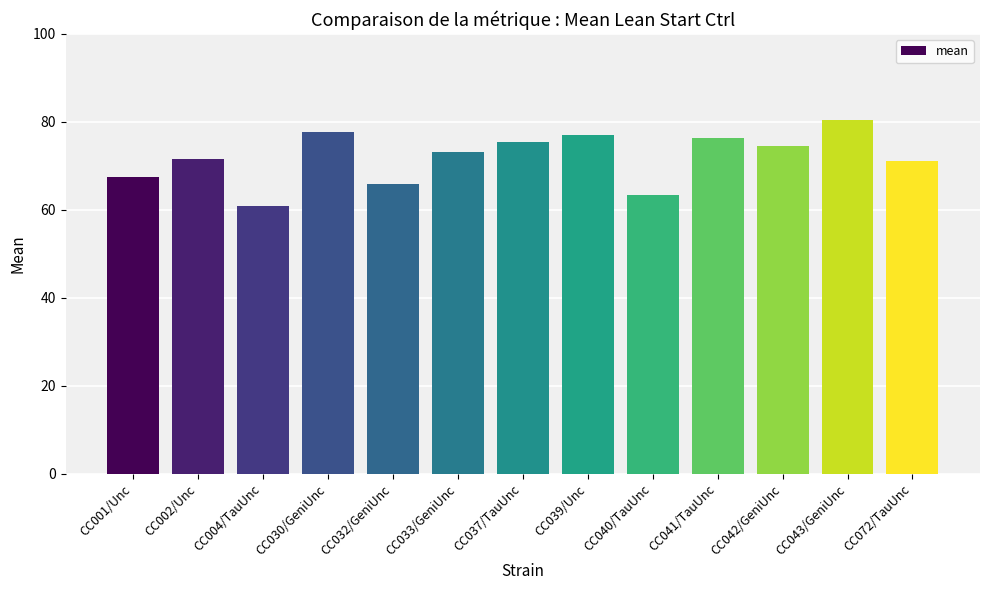

At which category does the chart reach its minimum across all series?

CC004/TauUnc